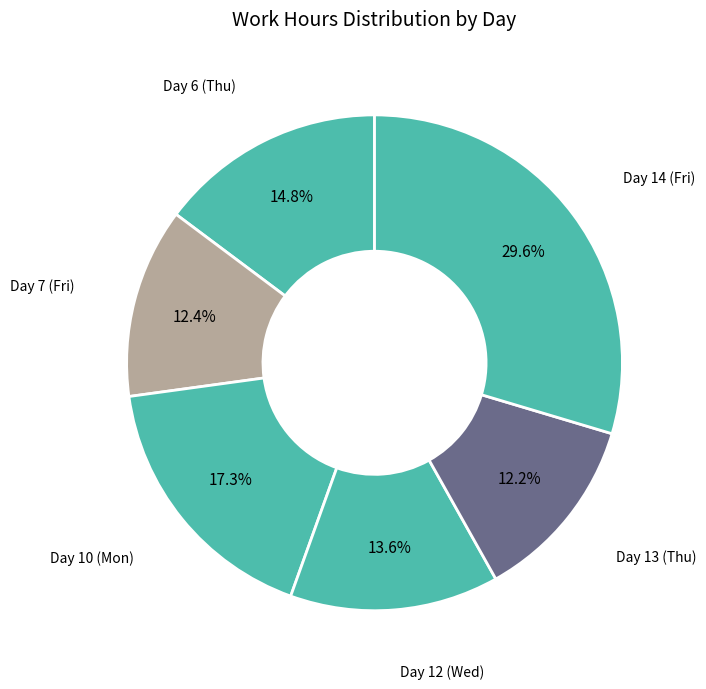

What percentage do Day 12 (Wed) and Day 14 (Fri) together represent?

43.2%